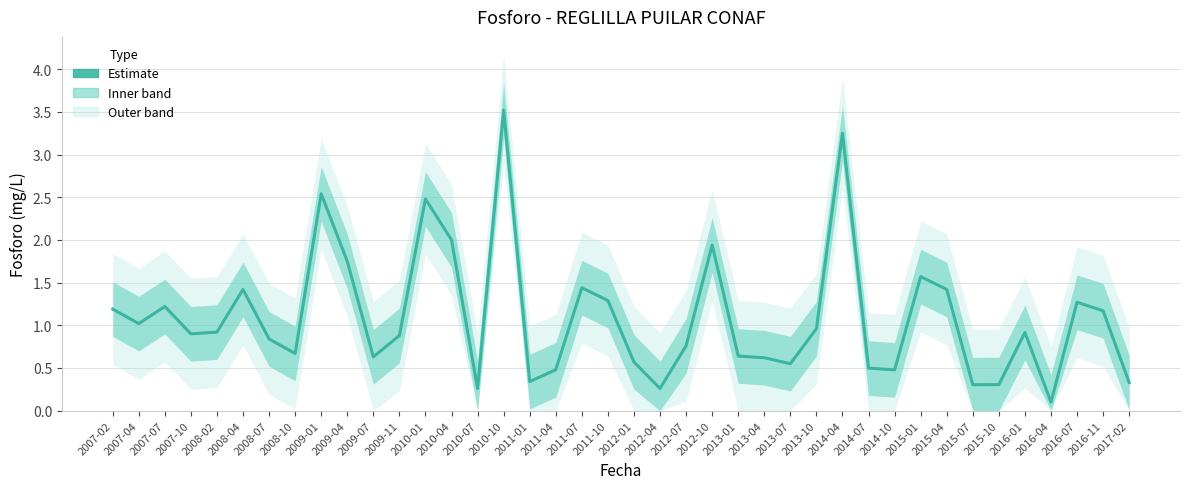

What is the minimum value shown in the chart?

0.1